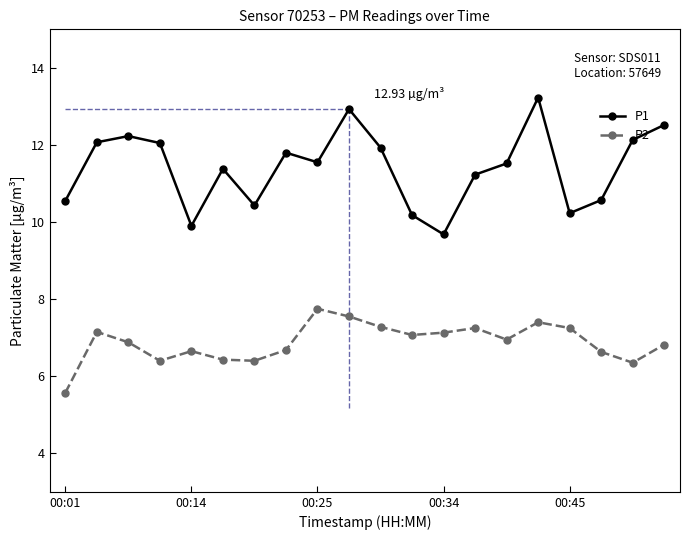

Count the number of data series in this chart.

2